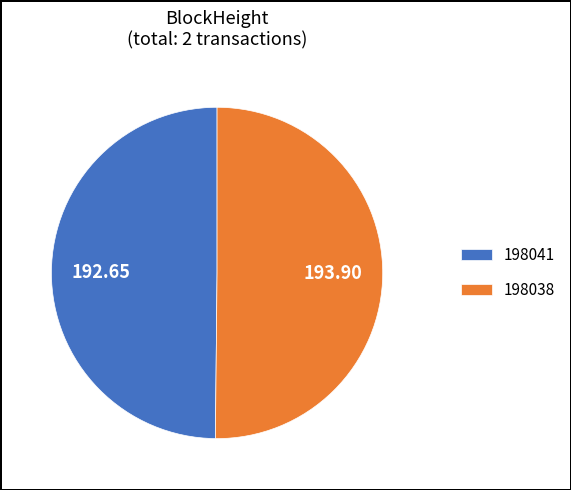

Approximately how many times larger is the value at 198038 compared to 198041?

1.0